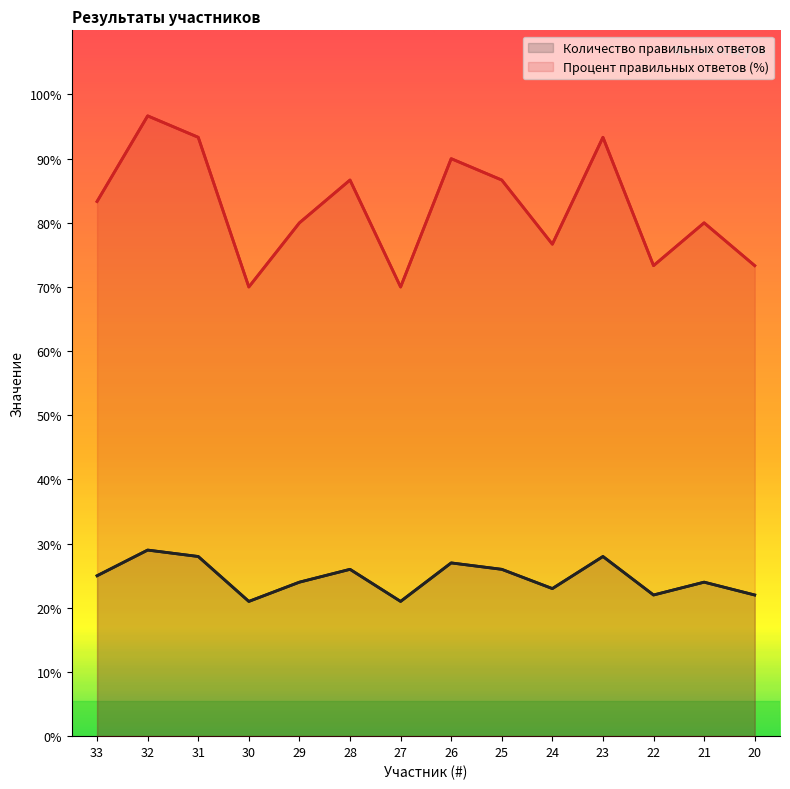

True or false: Количество правильных ответов and Процент правильных ответов (%) cross at least once.

False